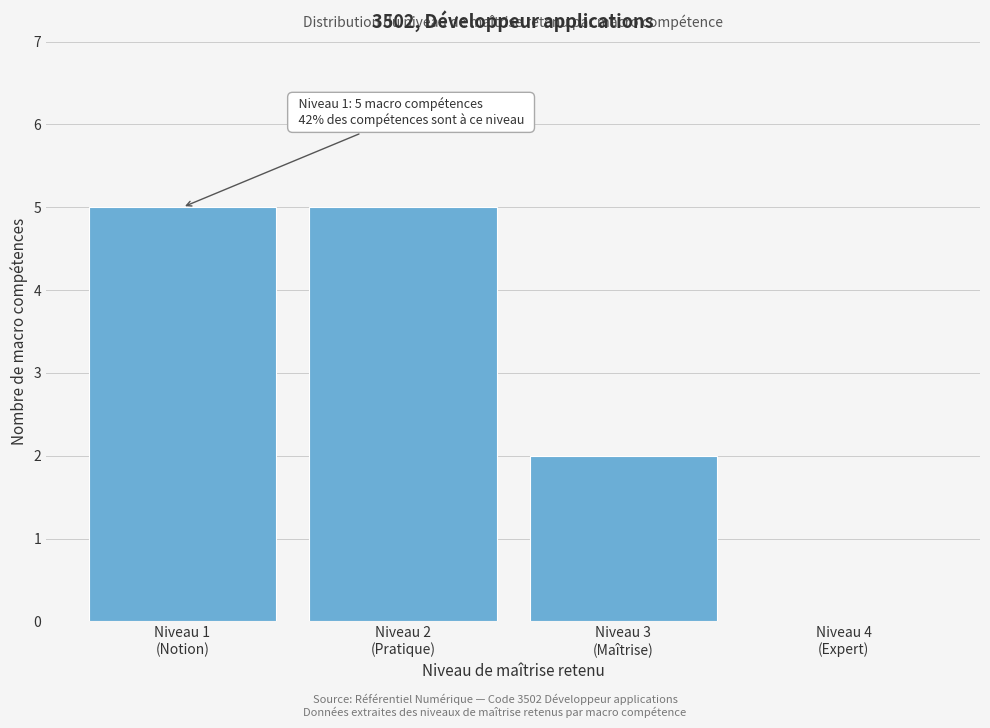

What is the sum of all values?

12